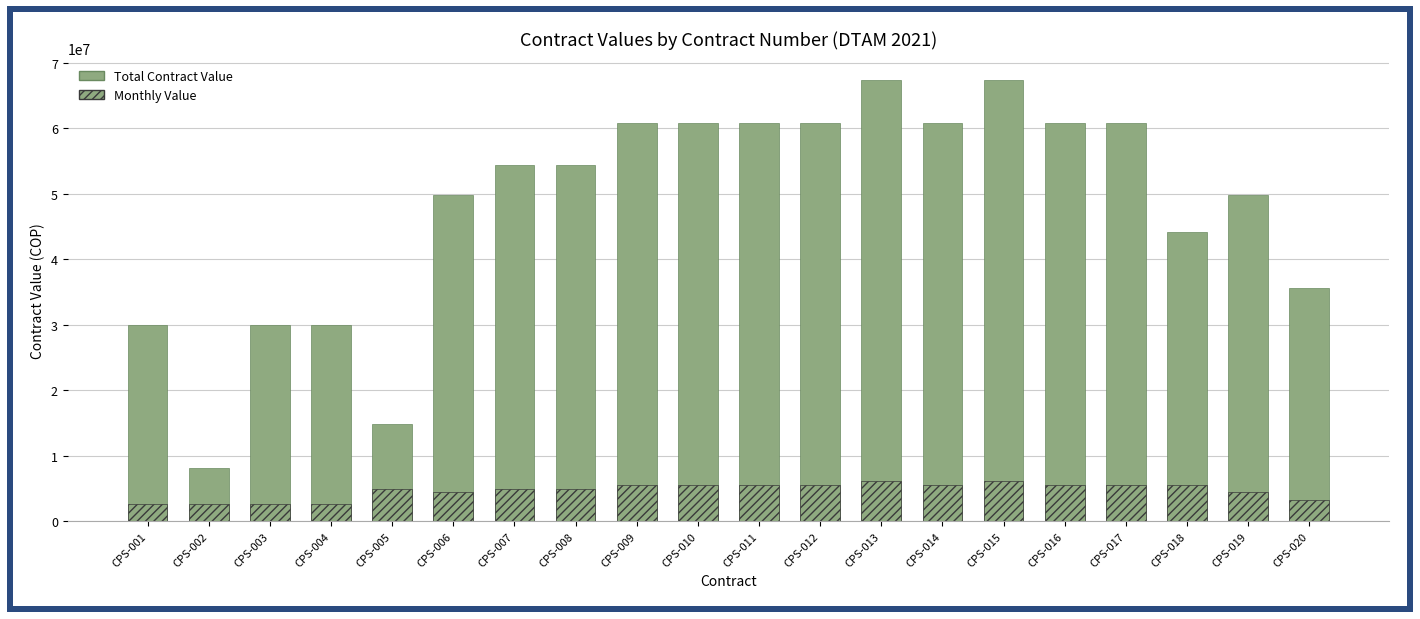

Reading left to right, extract all data points from this chart.

Total Contract Value: CPS-001=30034917	CPS-002=8191341	CPS-003=30034917	CPS-004=30034917	CPS-005=14832054	CPS-006=49904041	CPS-007=54384198	CPS-008=54384198	CPS-009=60855553	CPS-010=60855553	CPS-011=60855553	CPS-012=60855553	CPS-013=67326908	CPS-014=60855553	CPS-015=67326908	CPS-016=60855553	CPS-017=60855553	CPS-018=44258584	CPS-019=49904041	CPS-020=35592403
Monthly Value: CPS-001=2730447	CPS-002=2730447	CPS-003=2730447	CPS-004=2730447	CPS-005=4944018	CPS-006=4536731	CPS-007=4944018	CPS-008=4944018	CPS-009=5532323	CPS-010=5532323	CPS-011=5532323	CPS-012=5532323	CPS-013=6120628	CPS-014=5532323	CPS-015=6120628	CPS-016=5532323	CPS-017=5532323	CPS-018=5532323	CPS-019=4536731	CPS-020=3235673